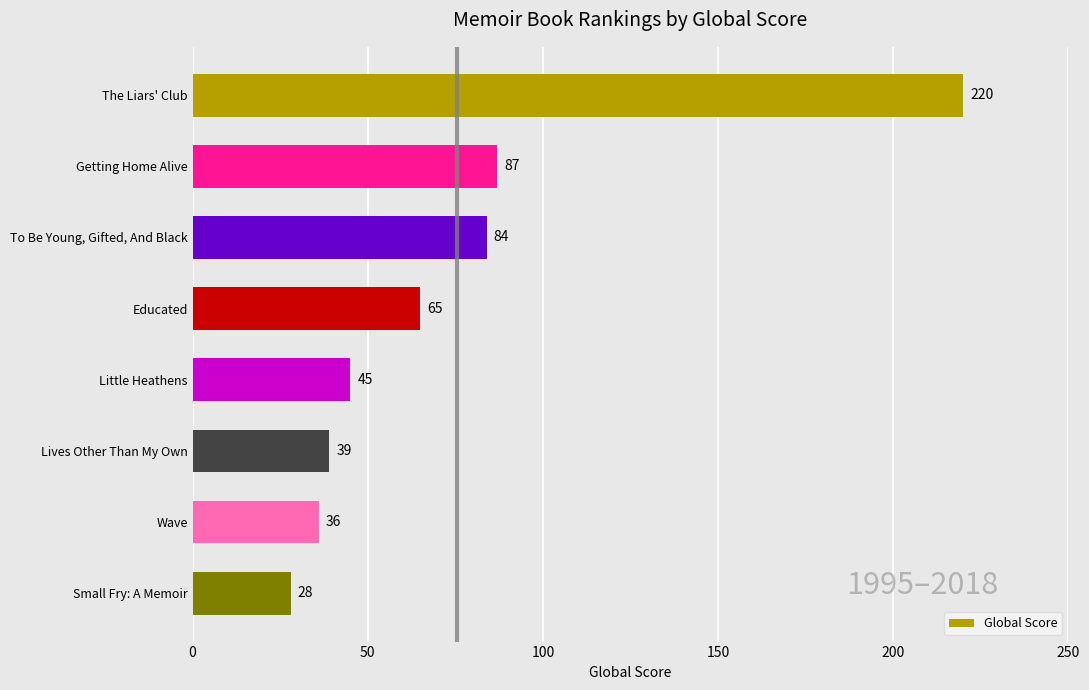

Reading top to bottom, list all the values displayed in this chart.

The Liars' Club=220	Getting Home Alive=87	To Be Young, Gifted, And Black=84	Educated=65	Little Heathens=45	Lives Other Than My Own=39	Wave=36	Small Fry: A Memoir=28